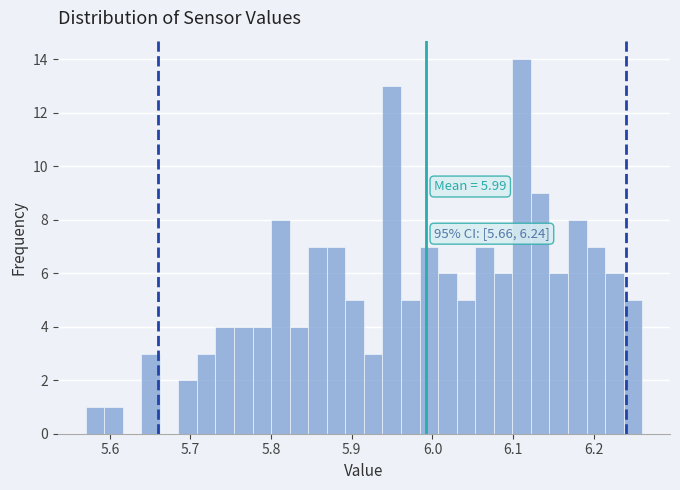

Around what value on the x-axis is the tallest bar? Give the approximate position of its centre, as read against the axis.

6.11